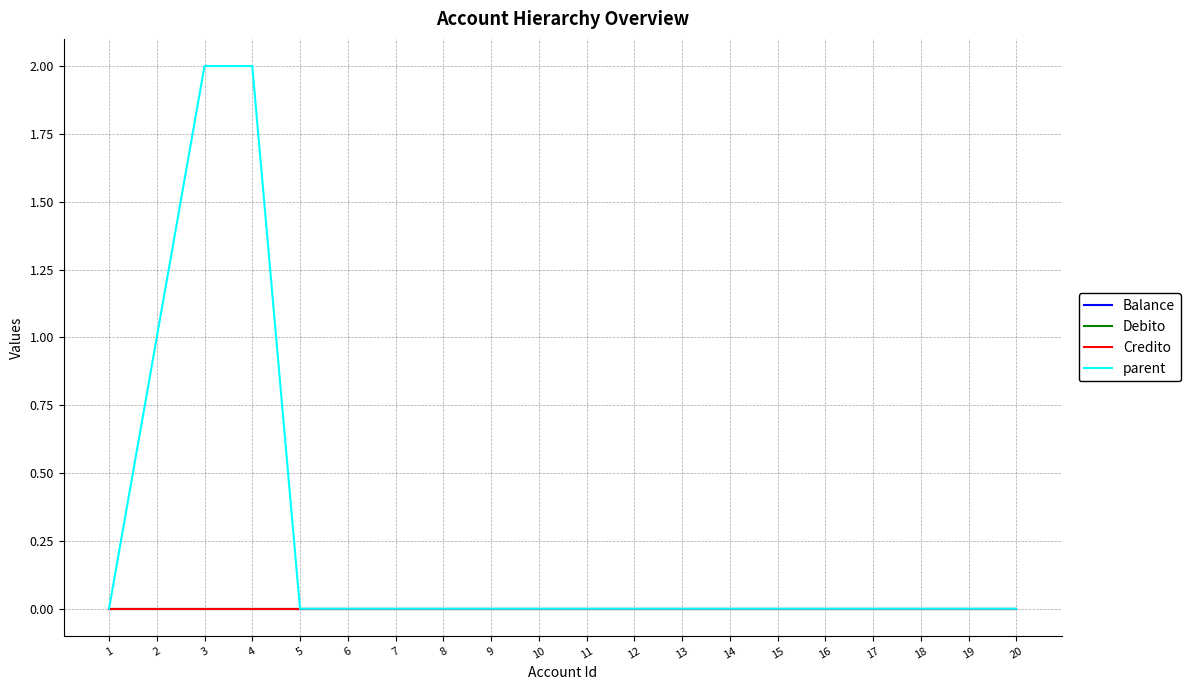

List the labels in order of Debito value, largest first.

1, 2, 3, 4, 5, 6, 7, 8, 9, 10, 11, 12, 13, 14, 15, 16, 17, 18, 19, 20